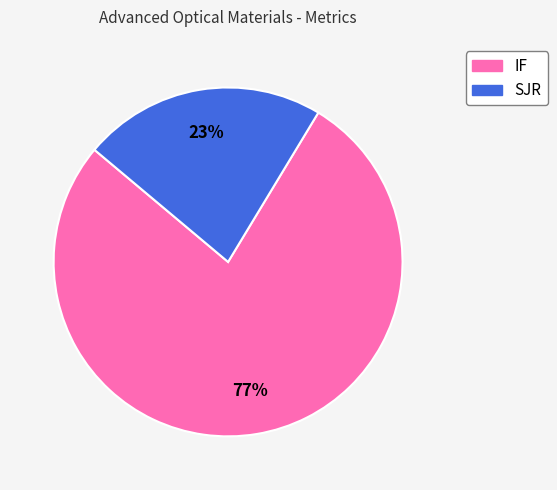

True or false: IF accounts for 66% of the total.

False